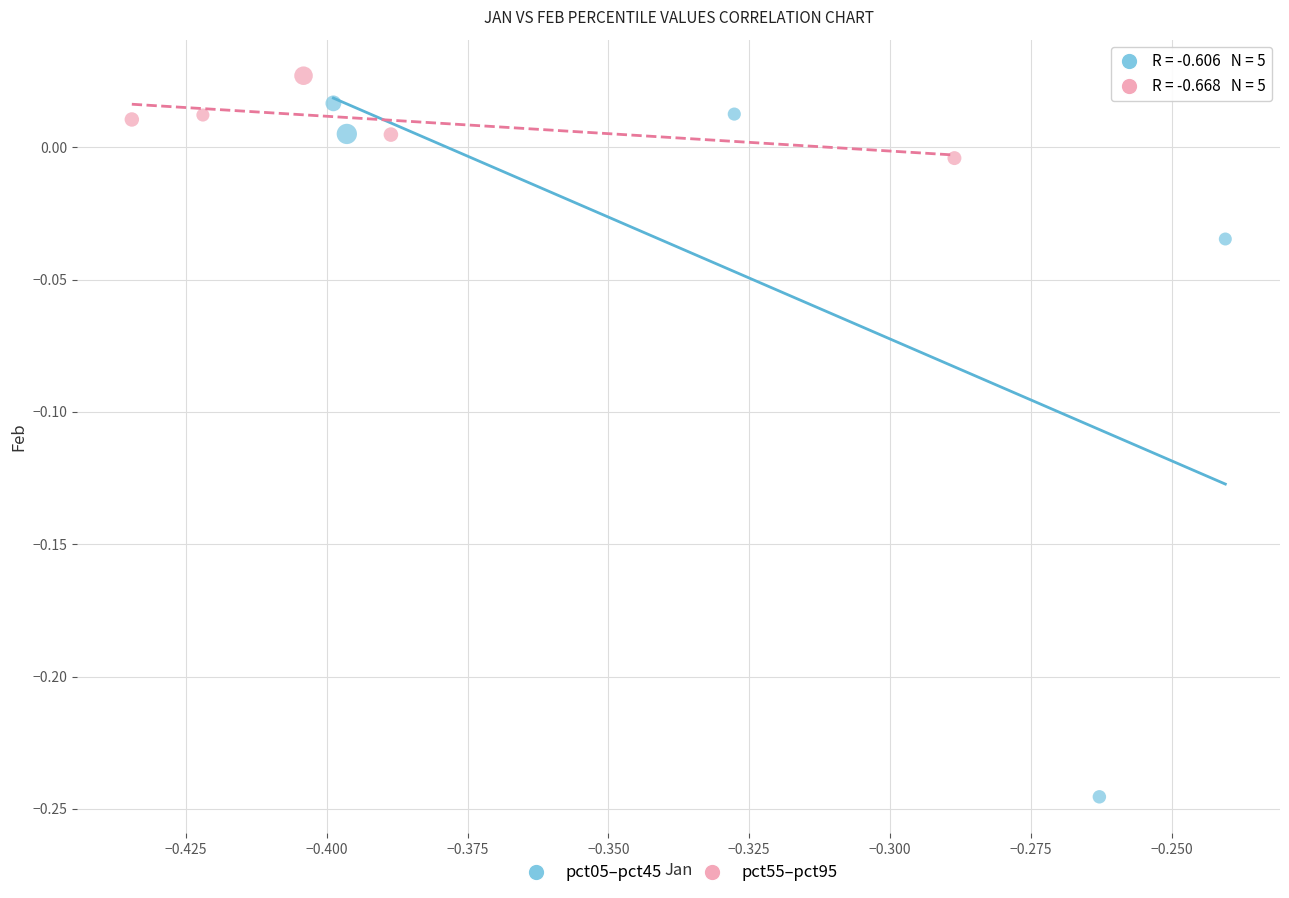

Which series has the largest Y range (max minus min)?

pct05–pct45